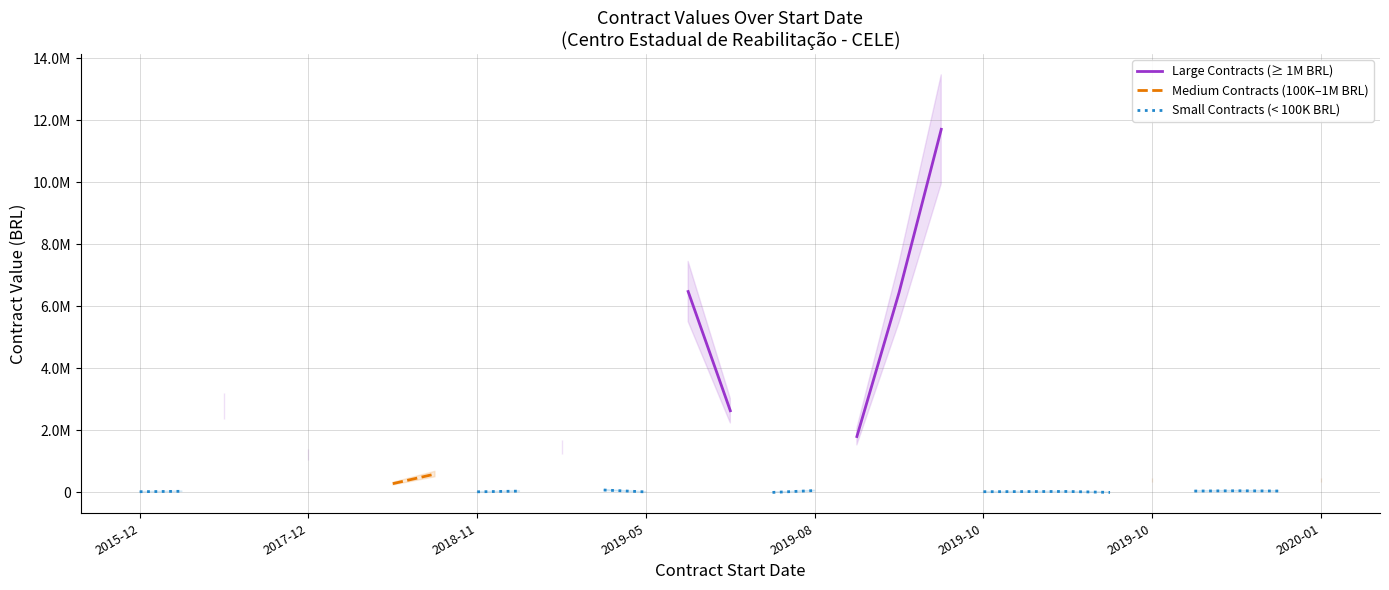

What are all the series names shown in the legend?

Large Contracts (≥ 1M BRL), Medium Contracts (100K–1M BRL), Small Contracts (< 100K BRL)